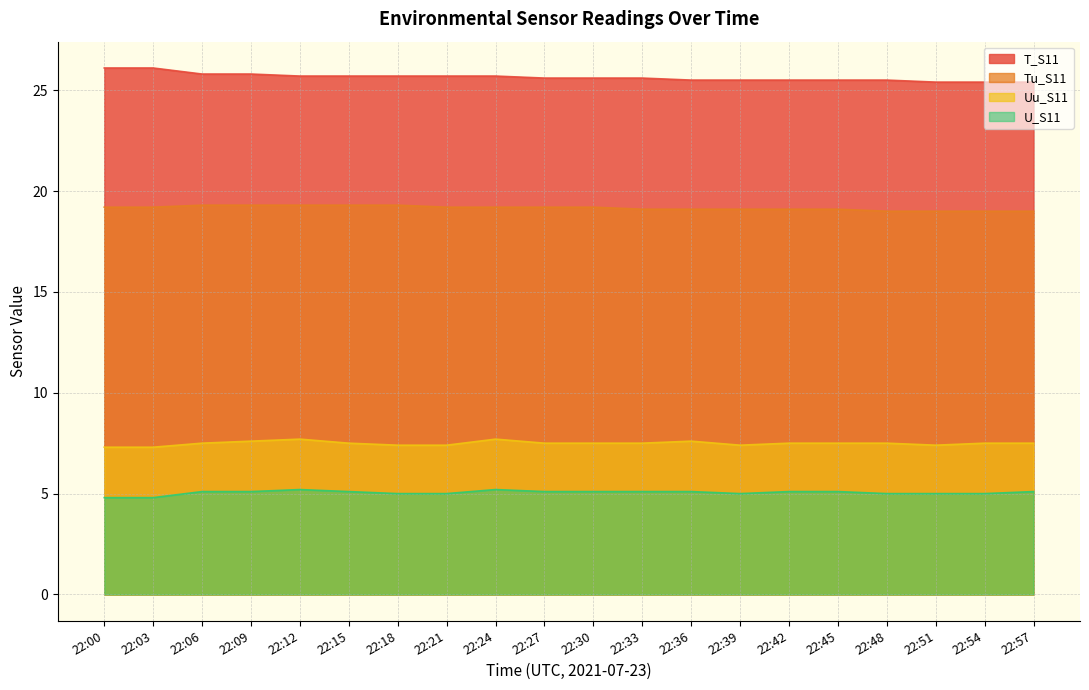

At which label is Tu_S11 closest to 19?

22:48